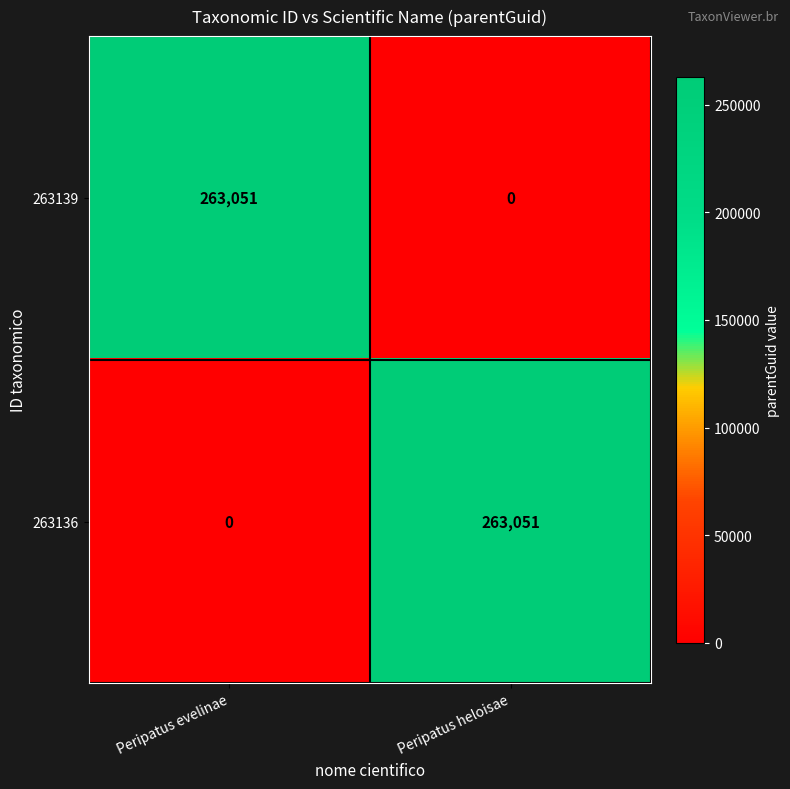

Count the number of data series in this chart.

2